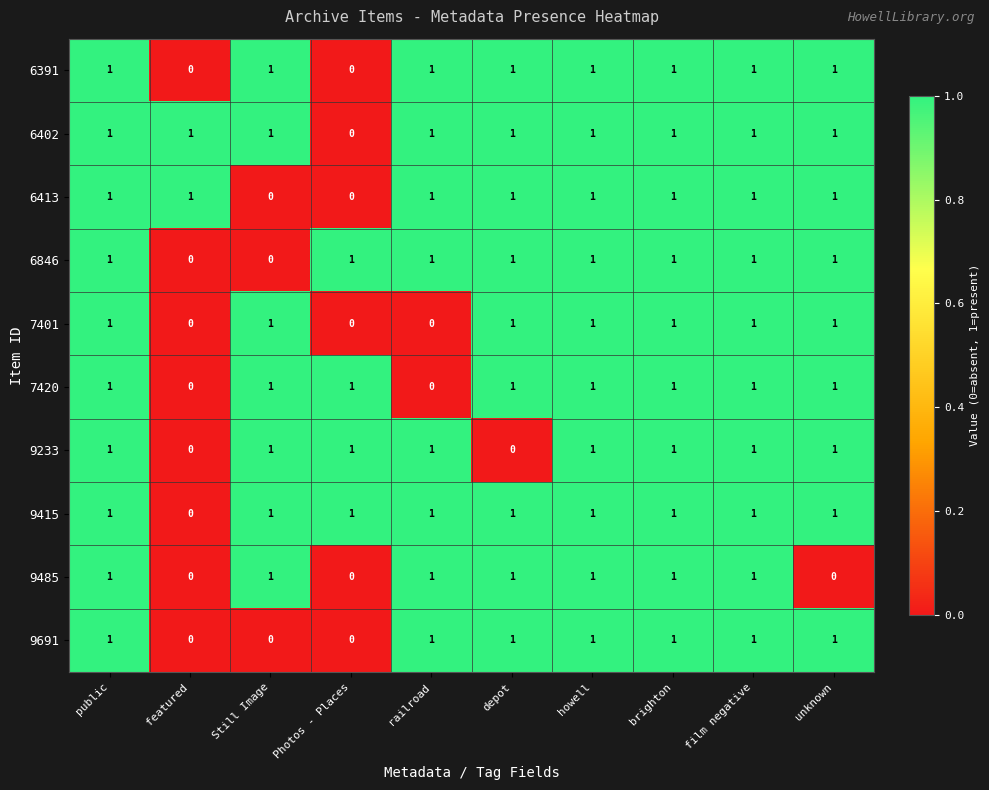

What is the sum of all 6846 values?

8